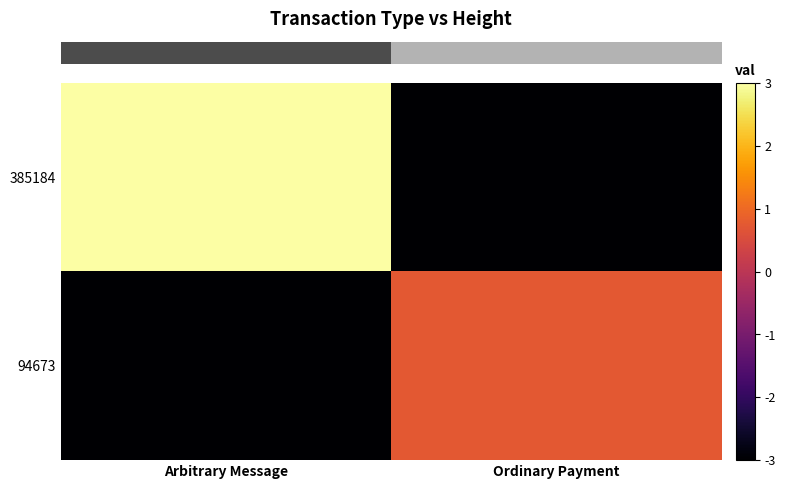

Rank the series at Arbitrary Message from lowest to highest value.

row_1, row_0